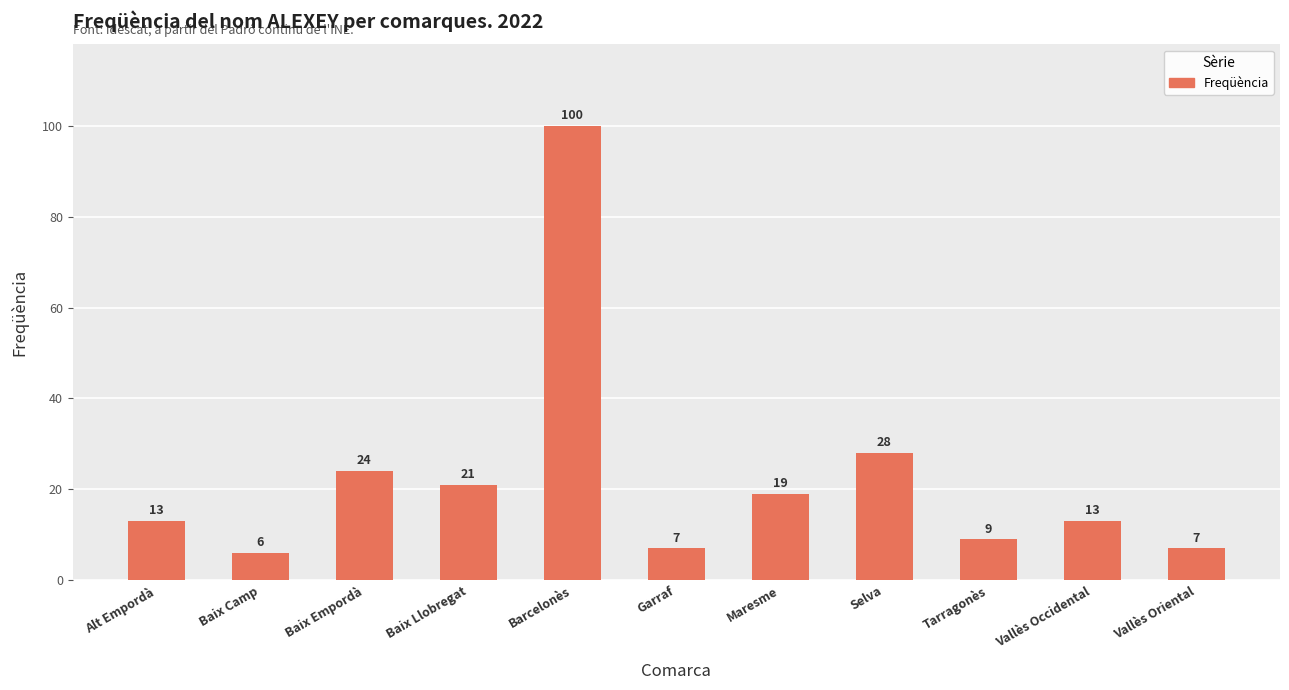

Are the bars horizontal?

No